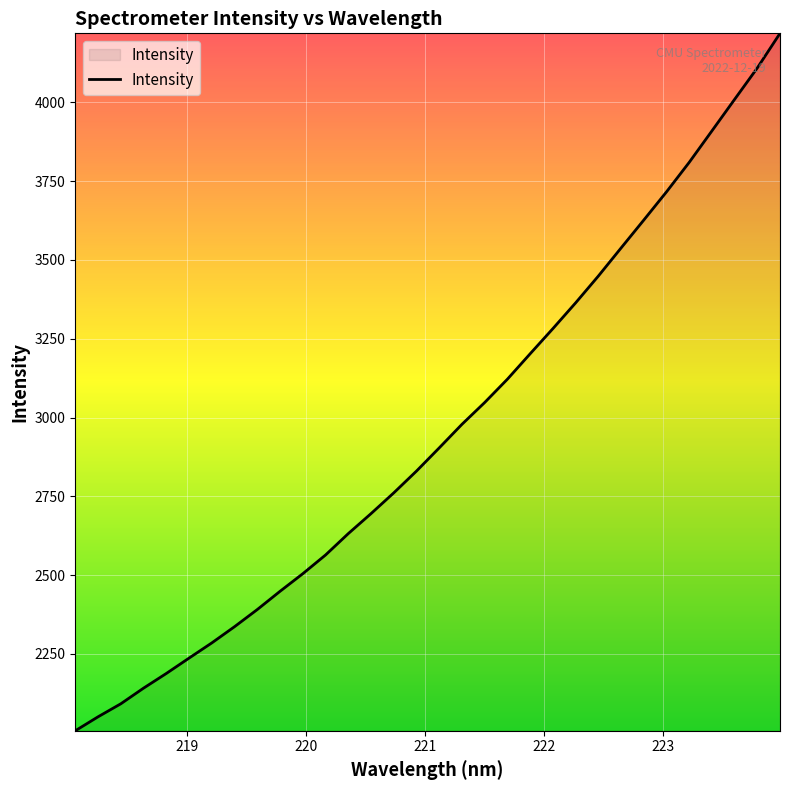

What is the greatest value displayed?

4219.2